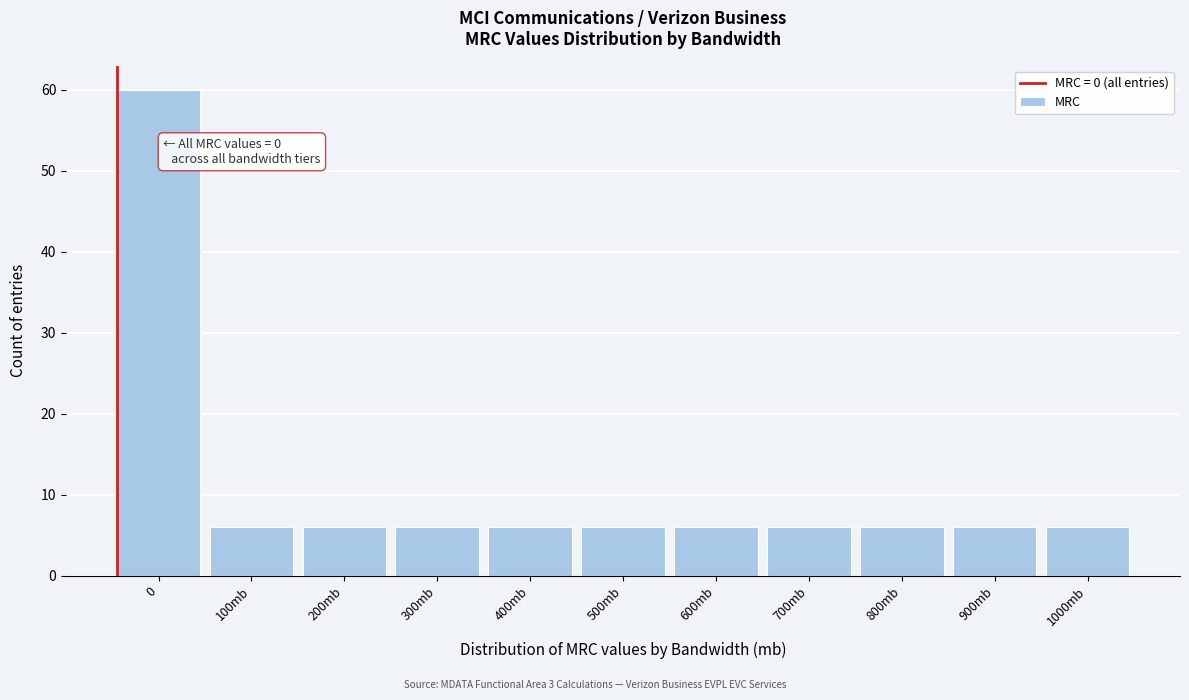

Reading right to left, transcribe all the data shown in this chart.

1000mb=6	900mb=6	800mb=6	700mb=6	600mb=6	500mb=6	400mb=6	300mb=6	200mb=6	100mb=6	0=60